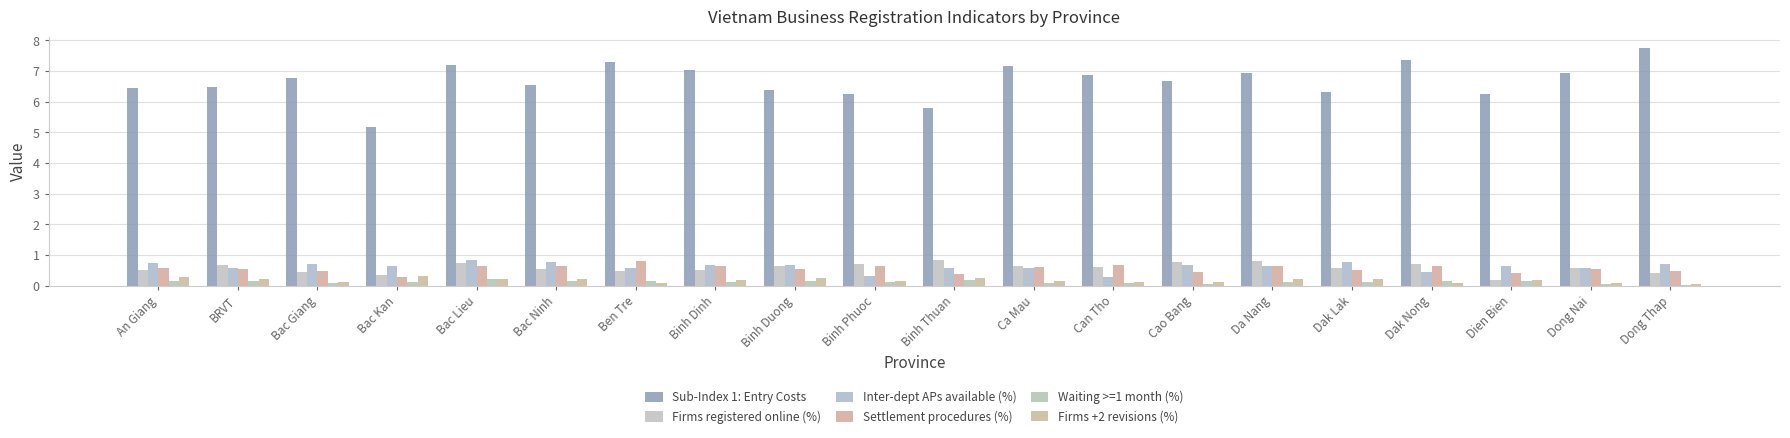

How many bars are there in each group?

6